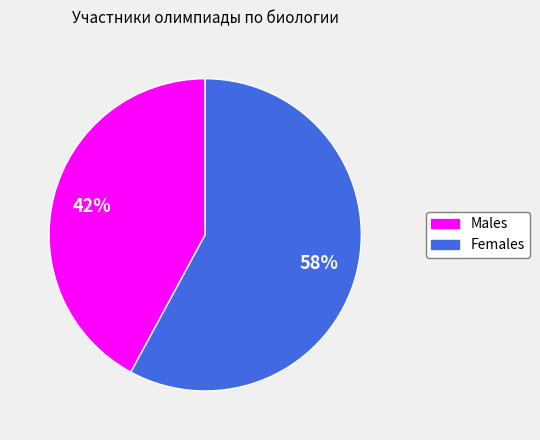

To the nearest percent, what is the difference between the largest and smallest slice percentages?

16%